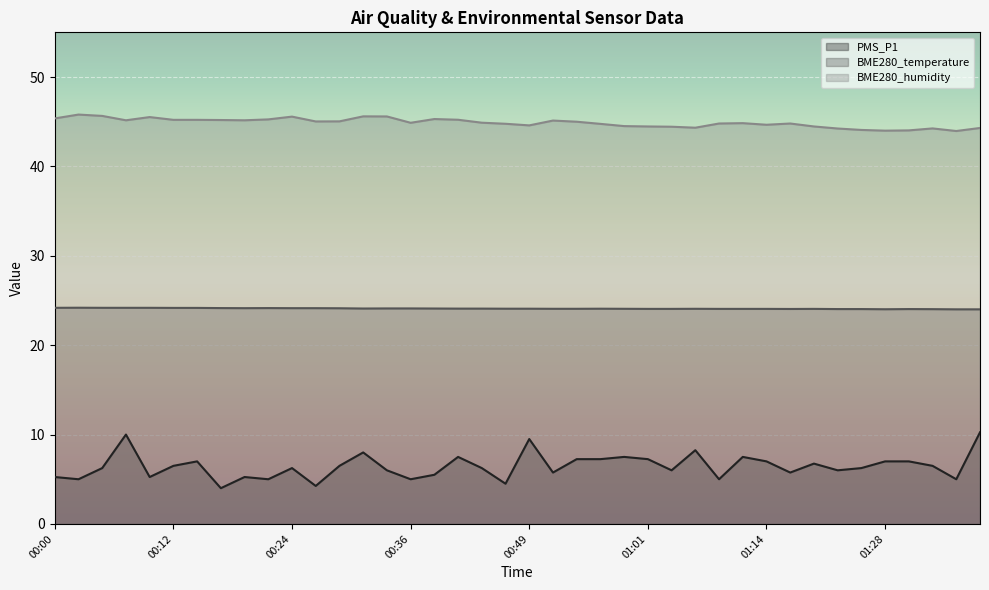

At which label is BME280_temperature closest to 24?

01:36